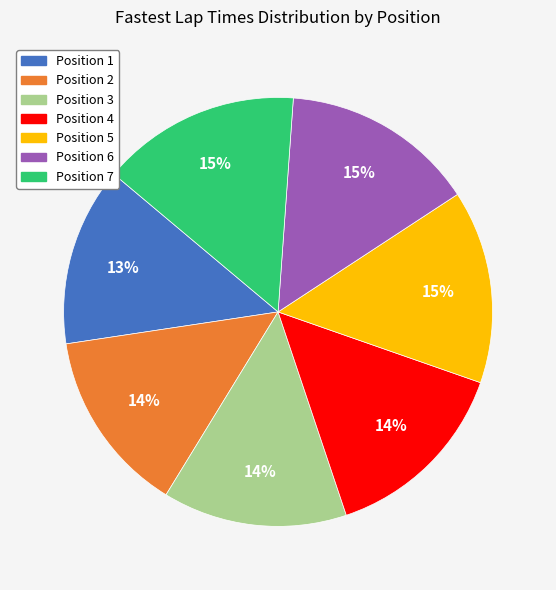

Is there any slice that represents more than half of the pie?

No